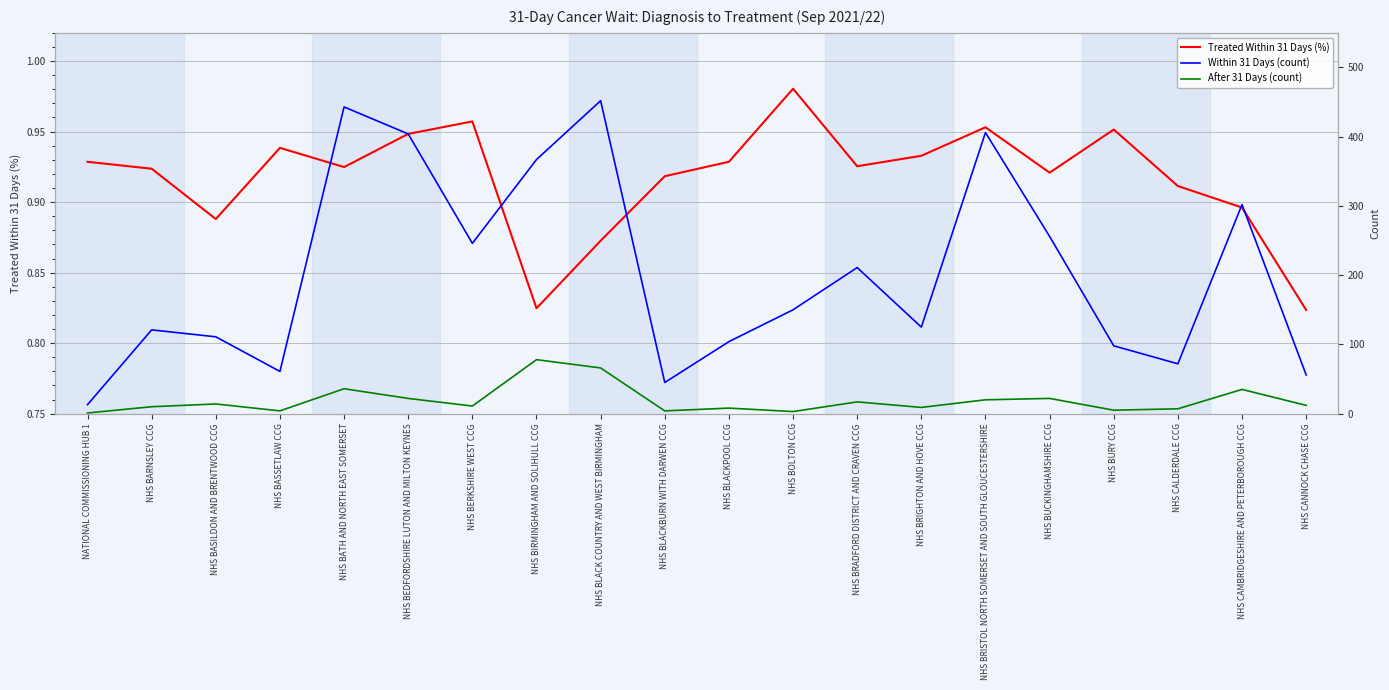

At which category is the sum across all series the highest?

NHS BLACK COUNTRY AND WEST BIRMINGHAM